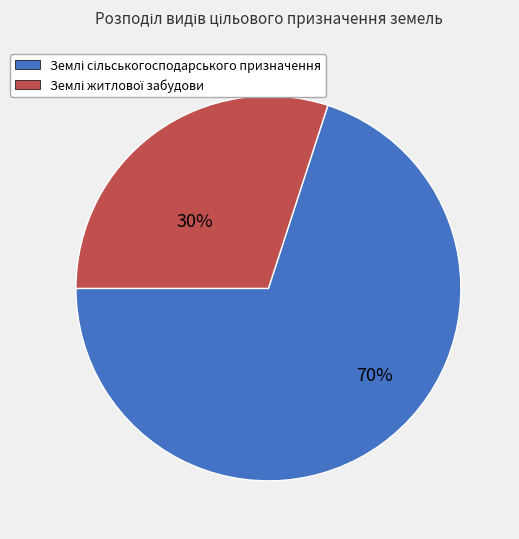

How many segments does this pie chart have?

2